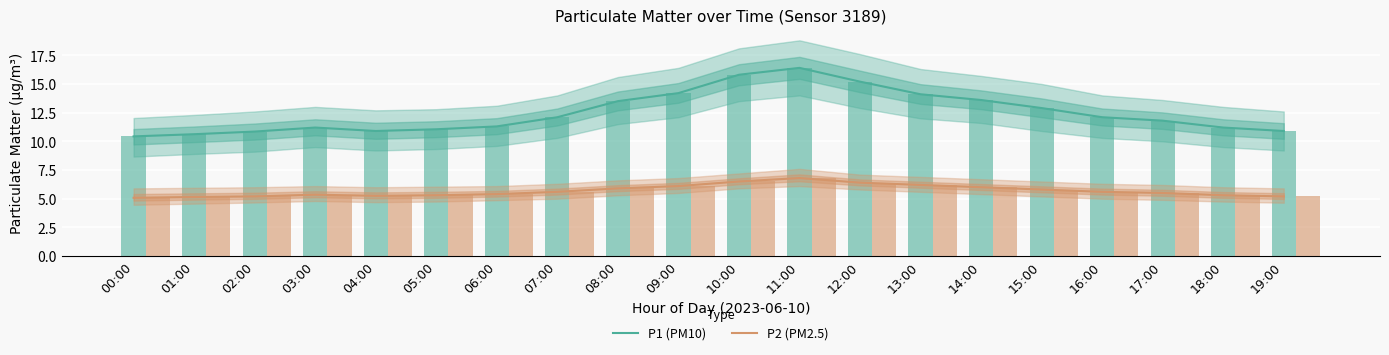

What position from the right is 06:00?

14